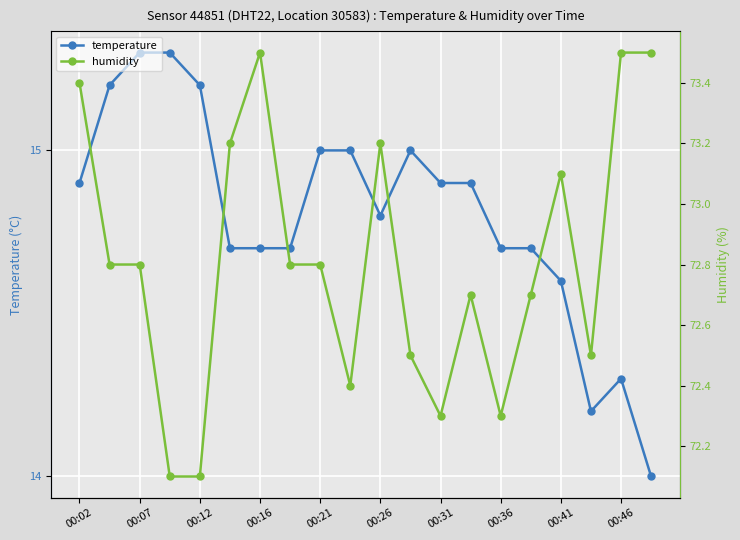

What is the smallest value displayed?

14.0